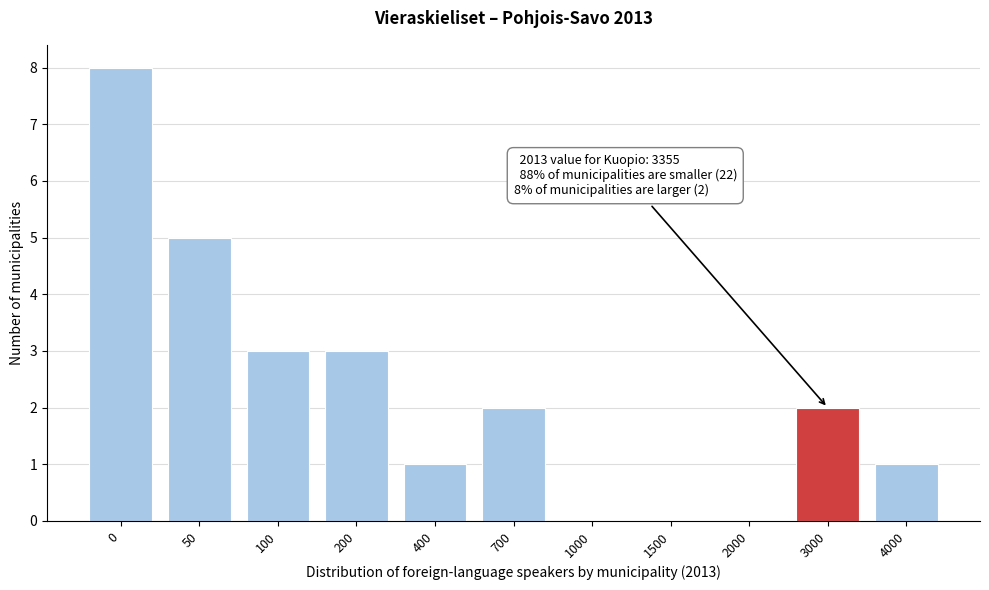

Reading left to right, list all the values displayed in this chart.

0=8	50=5	100=3	200=3	400=1	700=2	1000=0	1500=0	2000=0	3000=2	4000=1